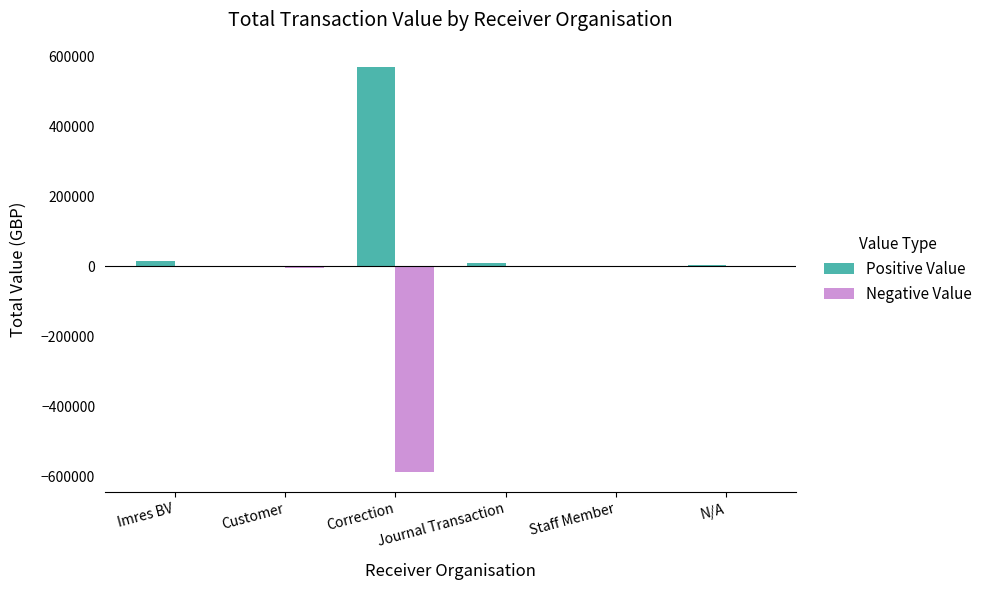

How many series are shown in this chart?

2